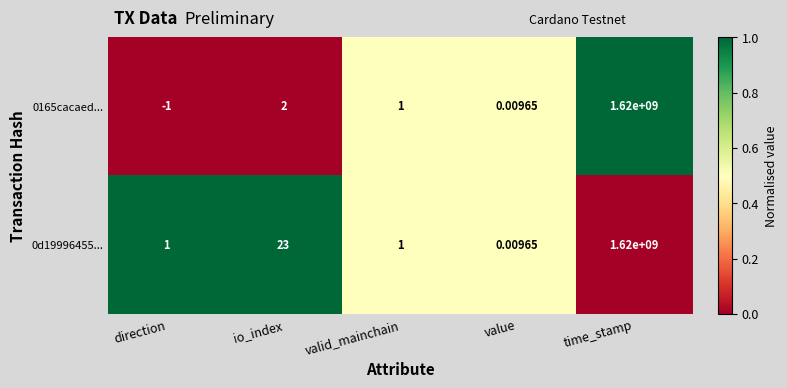

Which series has the largest range (max minus min)?

0165cacaed...